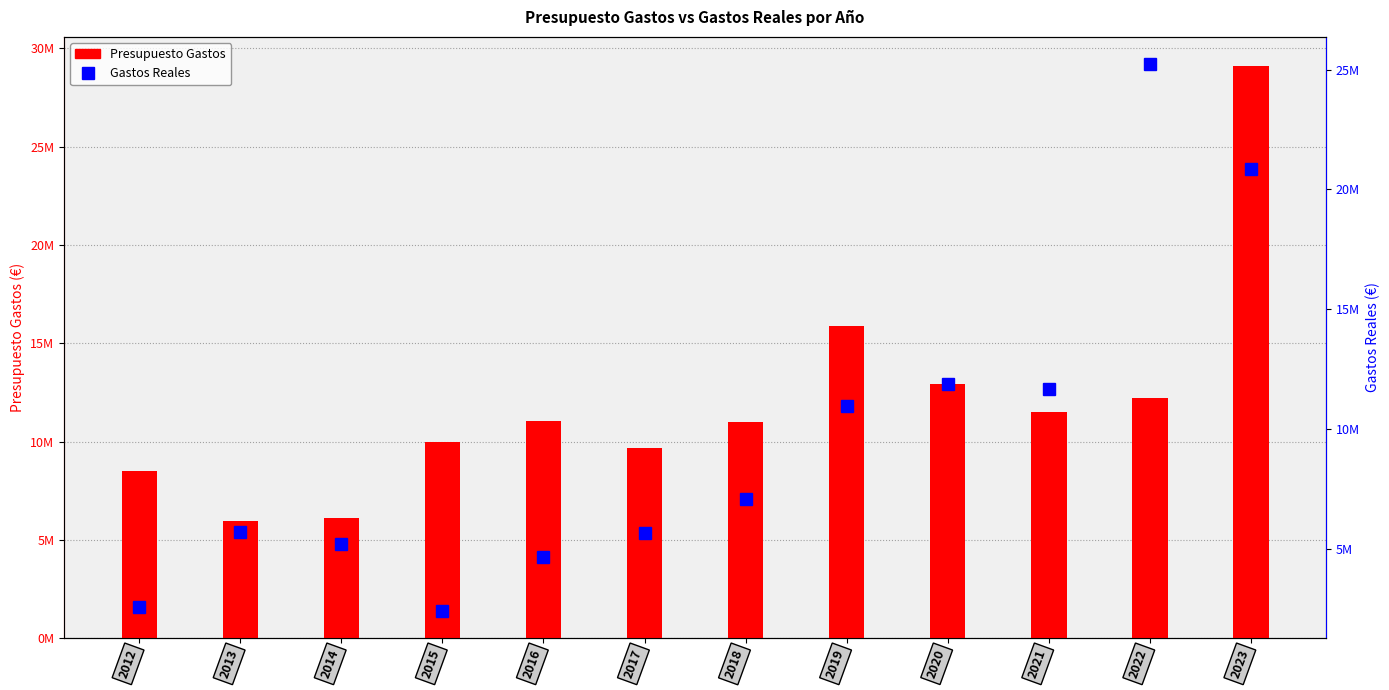

Which series has the largest total across all categories?

Presupuesto Gastos